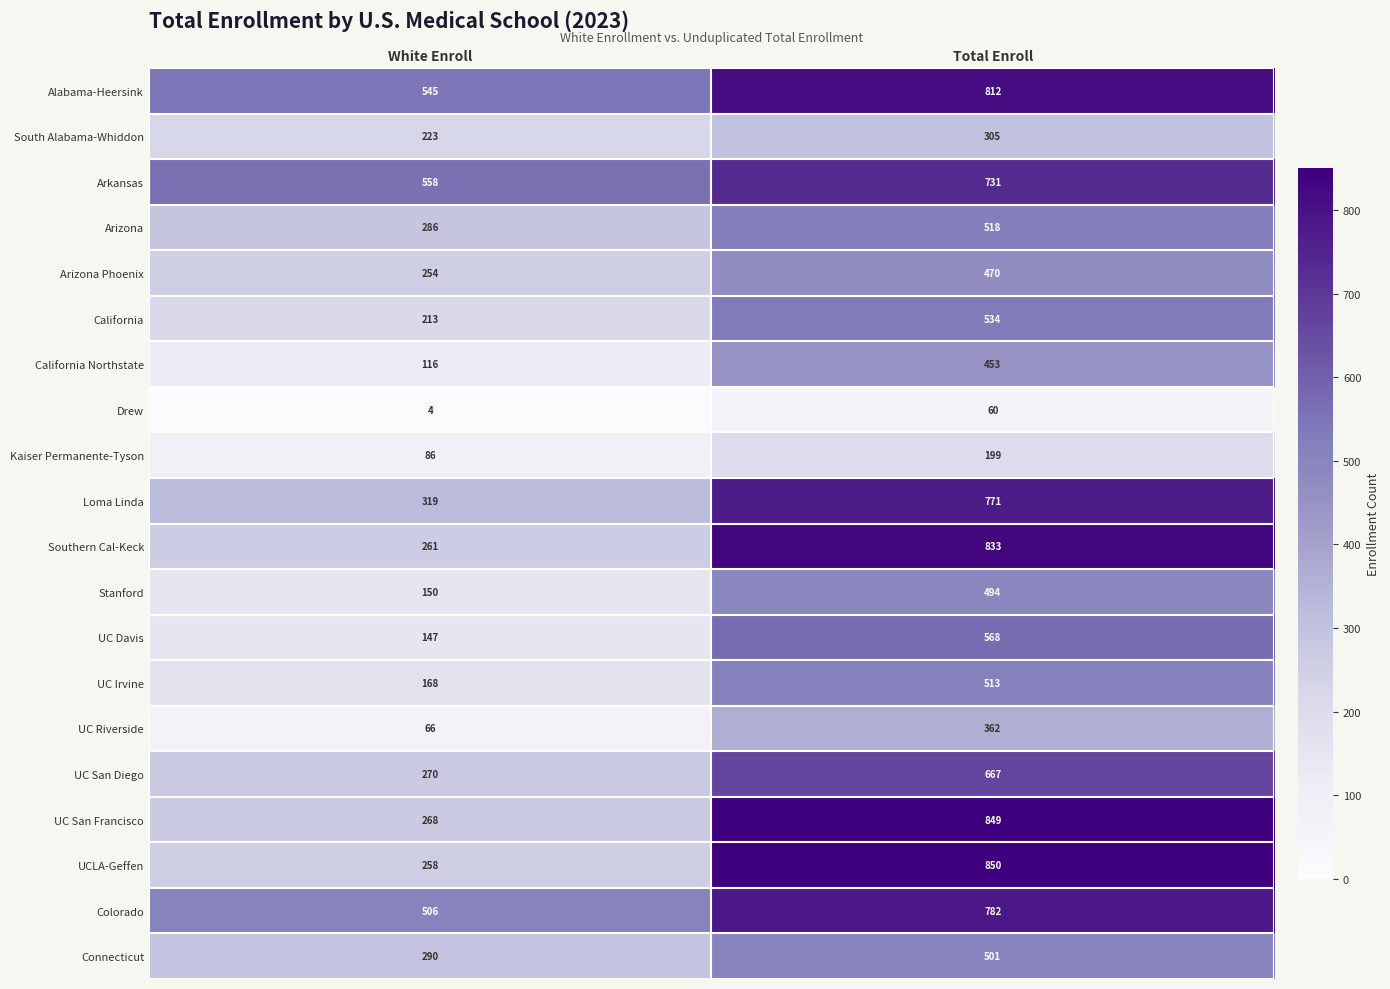

The value of UC San Francisco at Total Enroll is 1306. True or false?

False